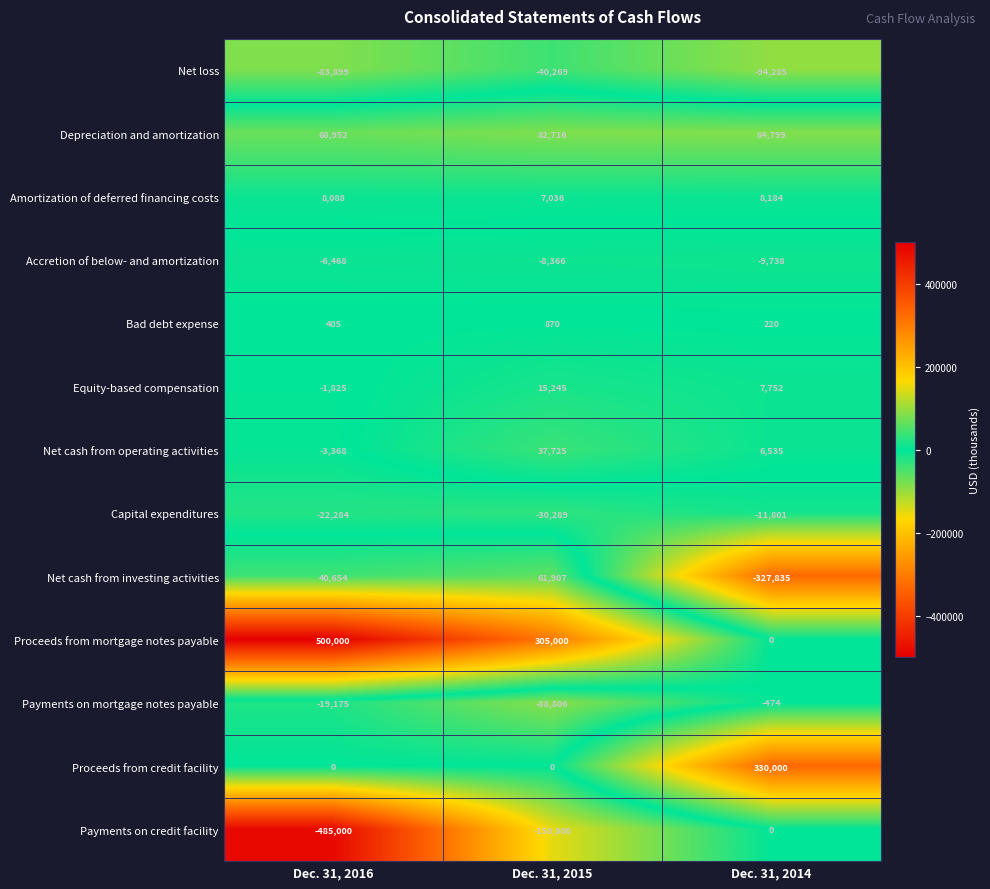

How many series are shown in this chart?

13